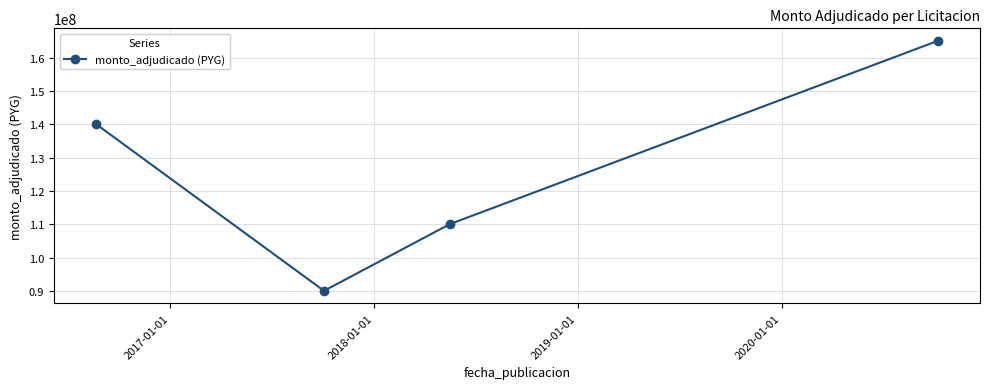

What is the smallest value displayed?

90000000